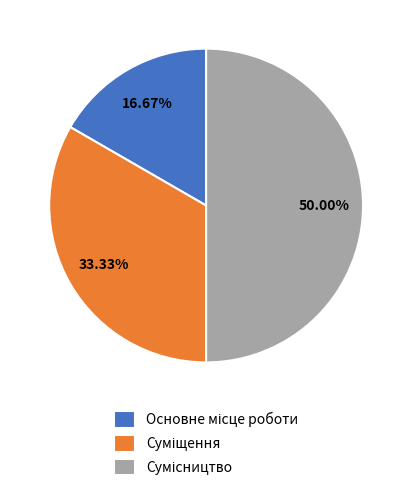

What is the largest slice in the pie chart?

Сумісництво